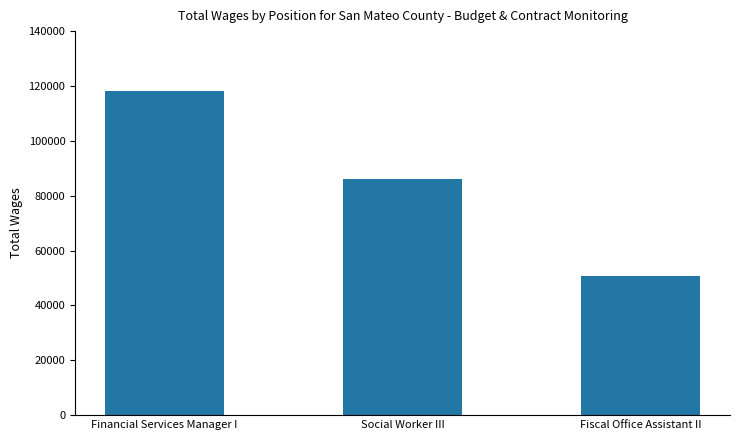

What is the change in value from Financial Services Manager I to Social Worker III?

-32427